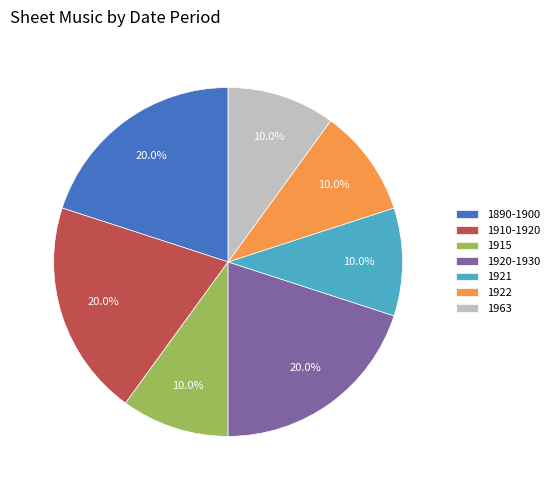

Is there any slice that represents more than half of the pie?

No